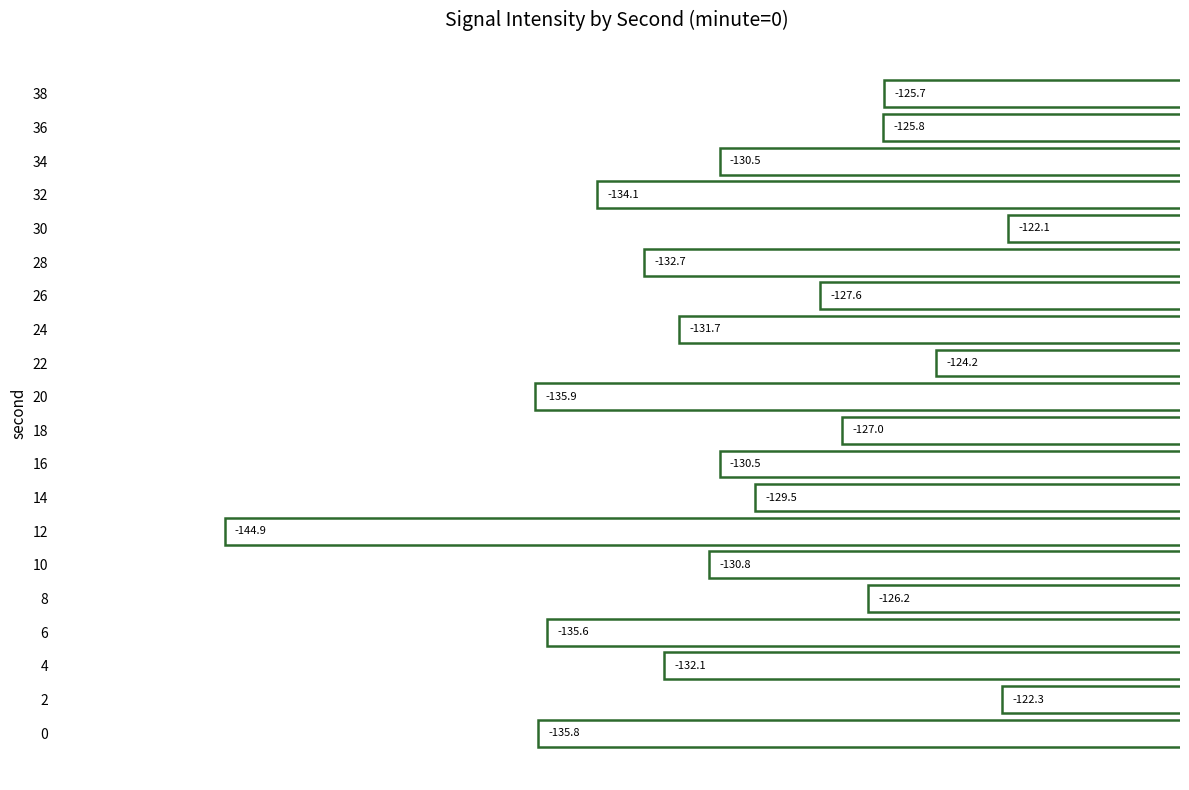

What is the difference between the second highest and second lowest values?

13.6